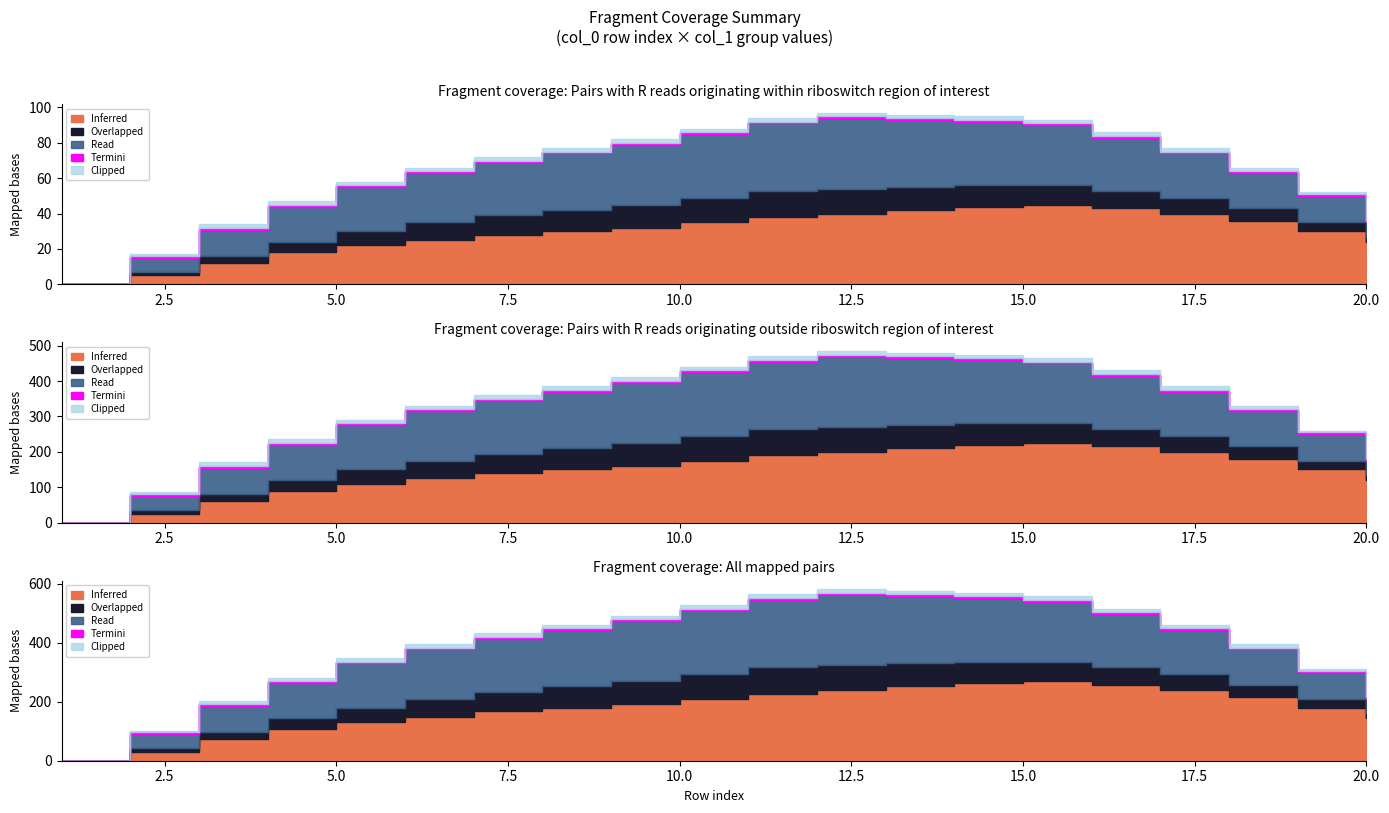

At which category does Inferred reach its first local peak?

15